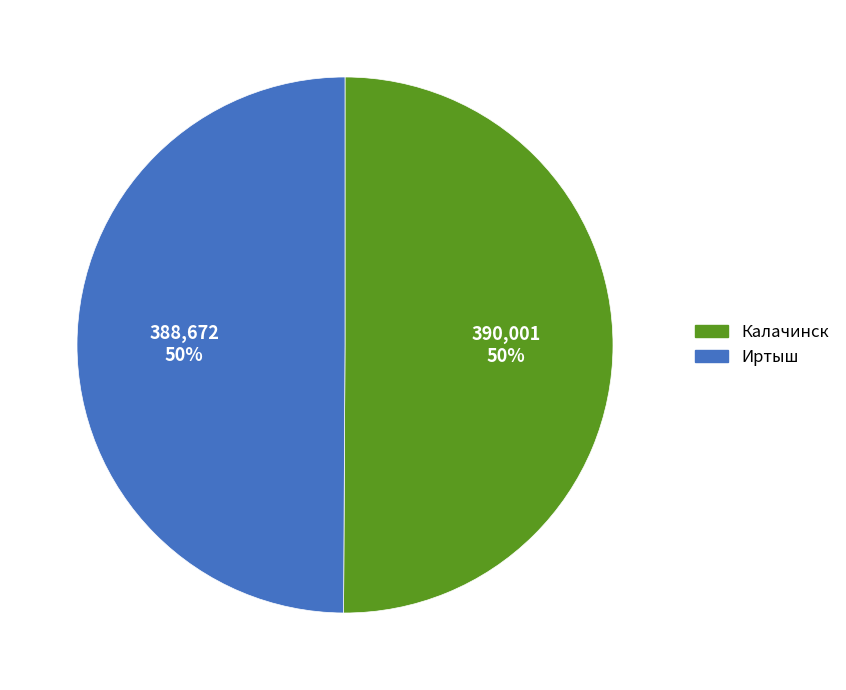

To the nearest percent, what is the average slice percentage?

50%